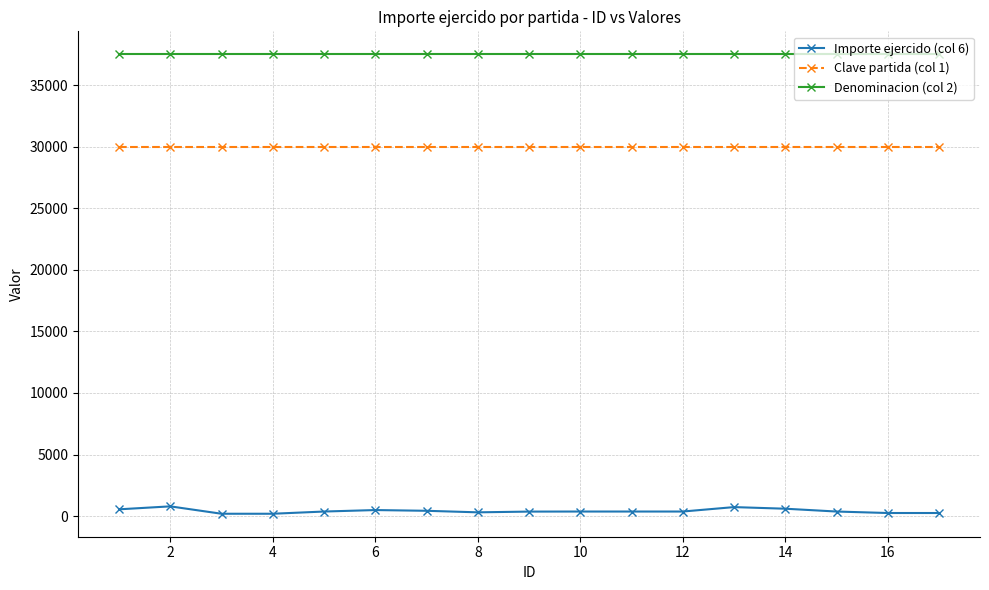

What is the greatest value displayed?

37501